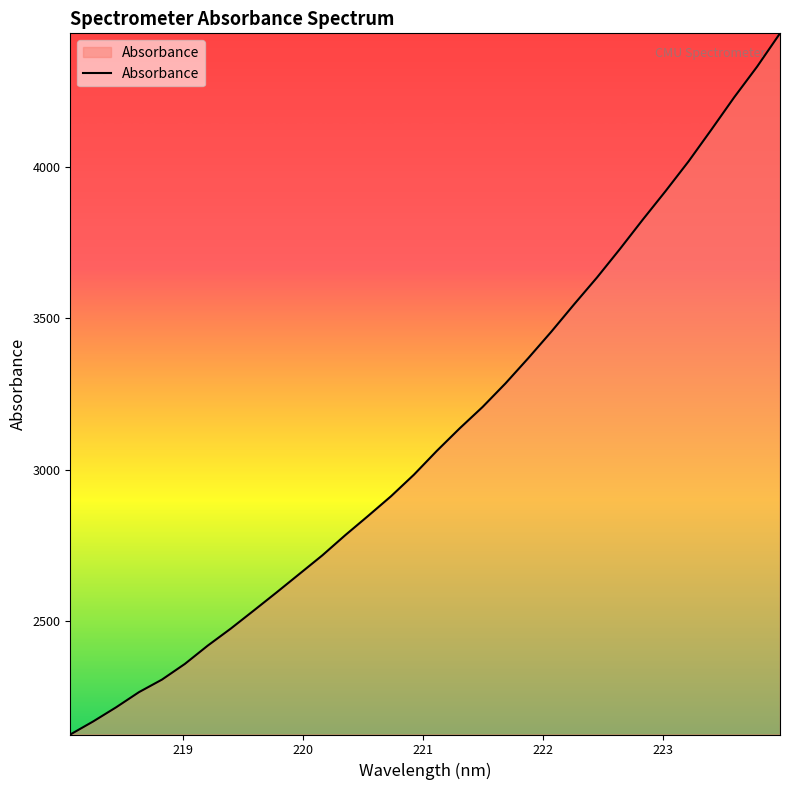

What is the minimum value shown in the chart?

2124.7